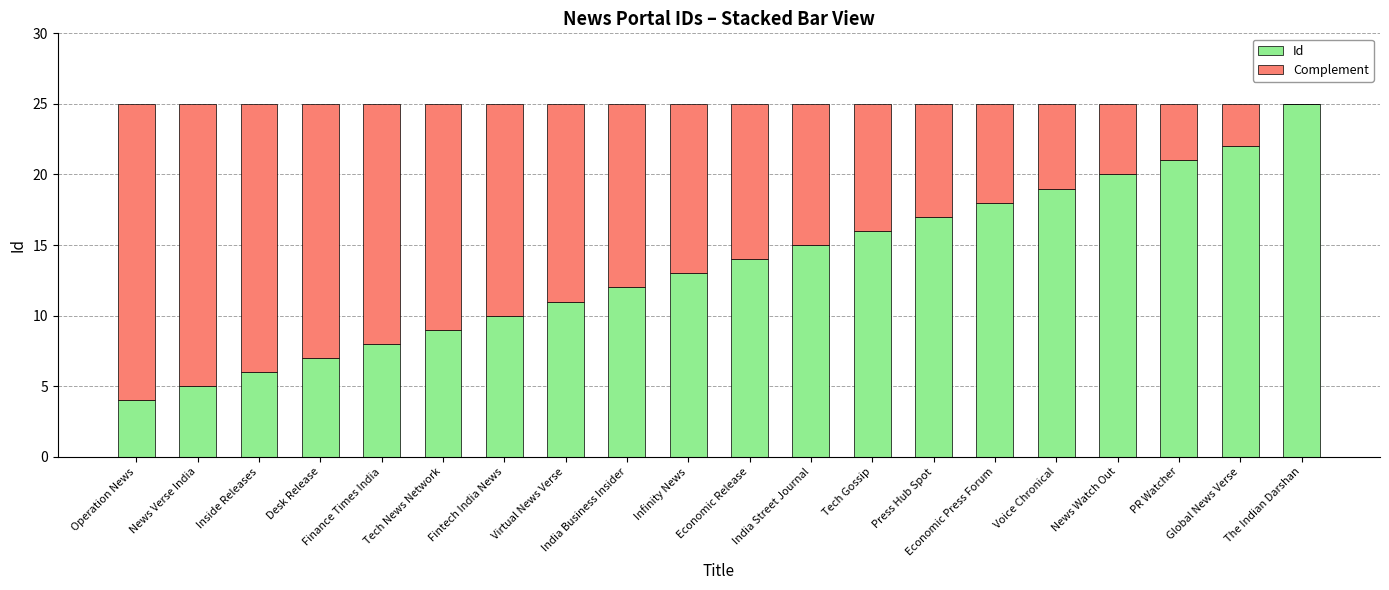

What is the sum of all Id values?

272